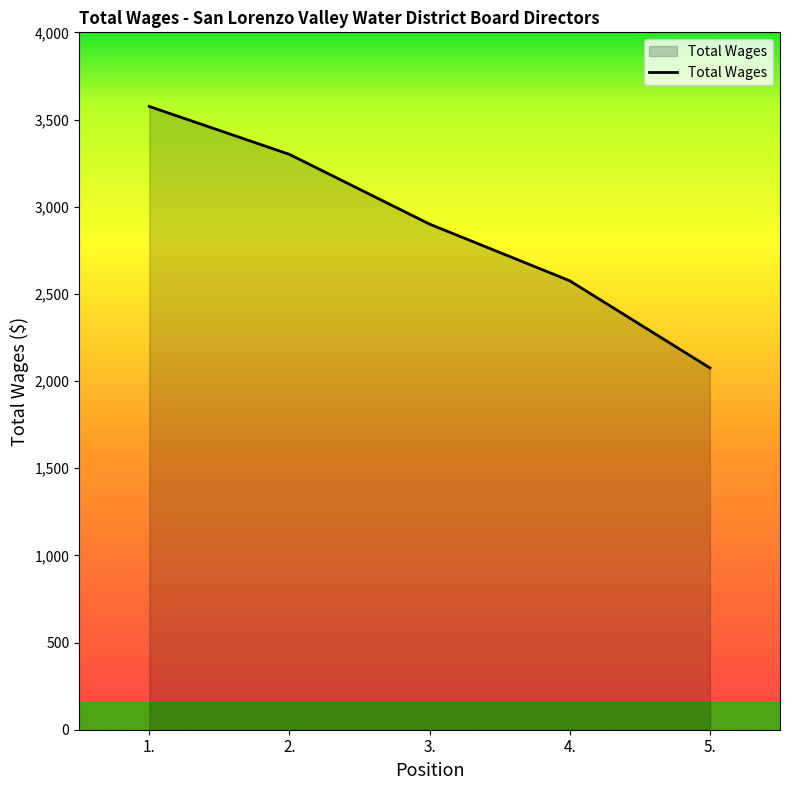

What is the difference between the maximum and minimum values?

1500